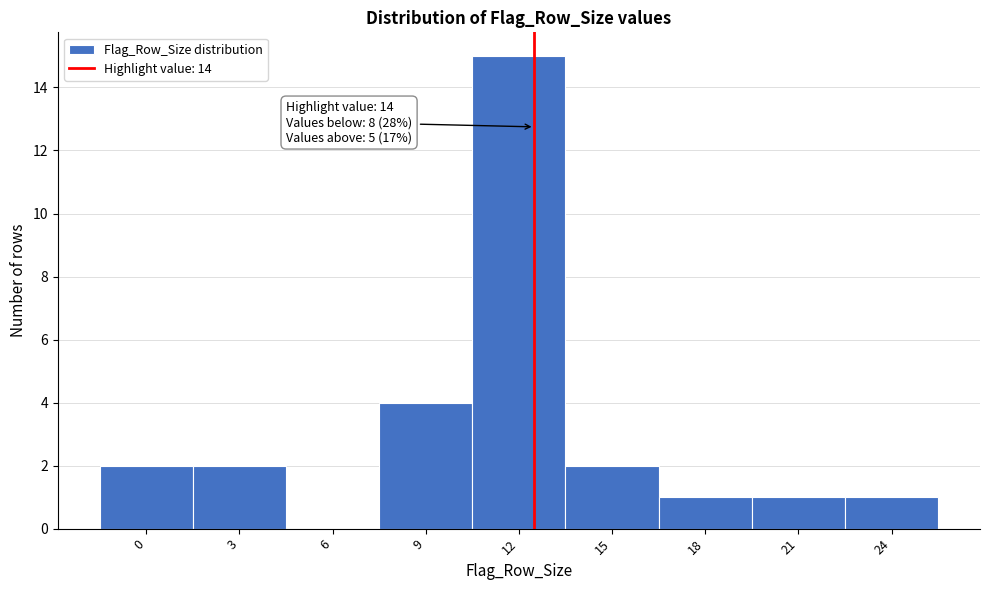

Reading right to left, what are all the values shown in this chart?

24=1	21=1	18=1	15=2	12=15	9=4	6=0	3=2	0=2